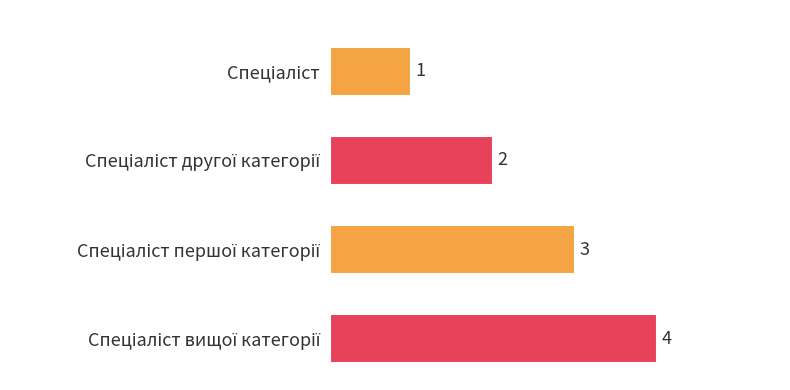

Reading right to left, transcribe all the data shown in this chart.

Спеціаліст вищої категорії=4	Спеціаліст першої категорії=3	Спеціаліст другої категорії=2	Спеціаліст=1